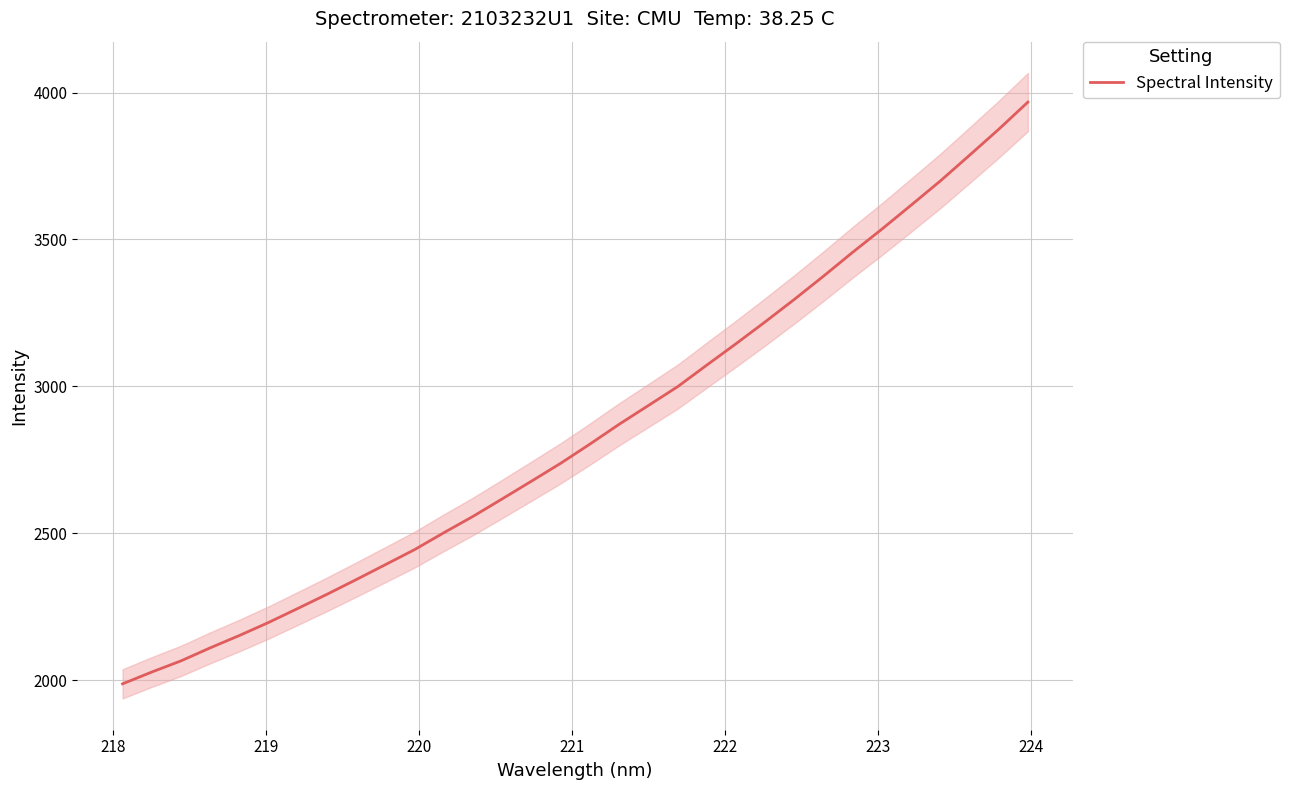

What is the highest value of the Spectral Intensity series?

3967.7